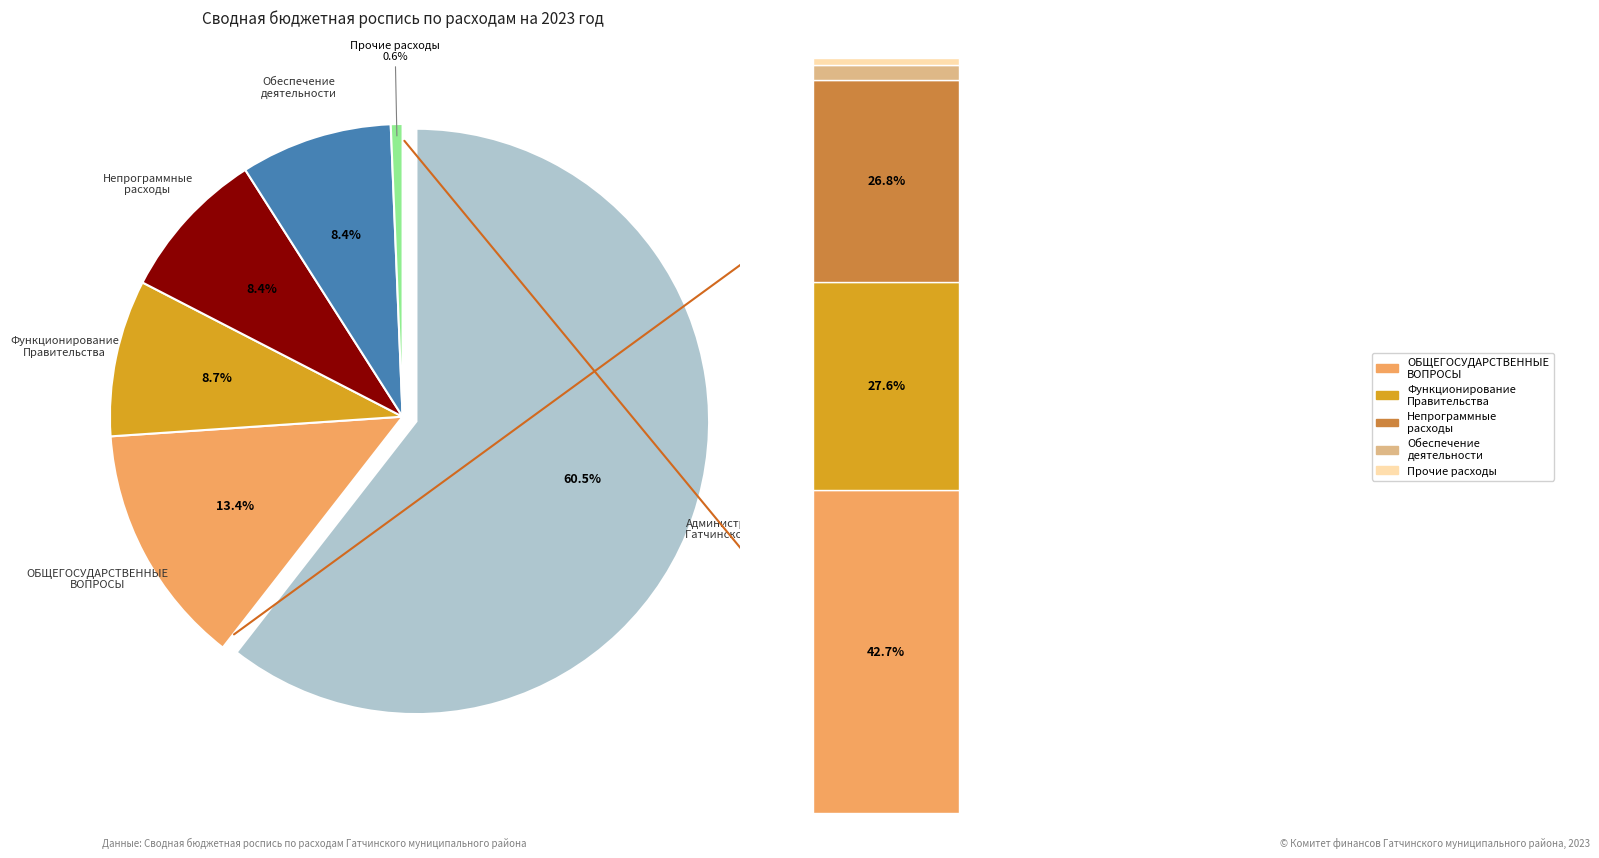

What is the smallest slice in the pie chart?

Прочие расходы на обеспечение деятельности